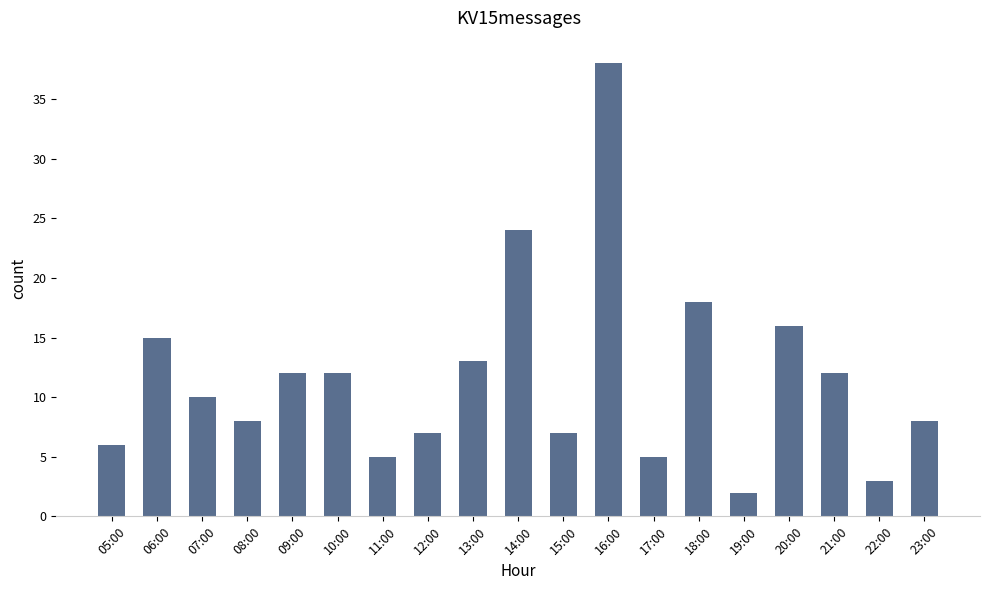

What is the label of the 5th bar from the left?

09:00